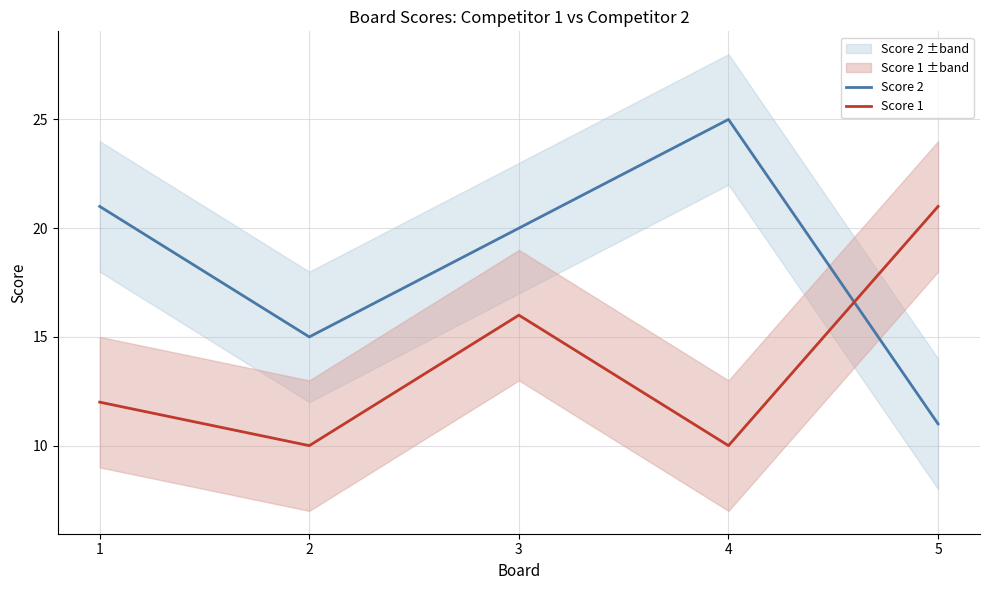

True or false: Score 1 and Score 2 cross at least once.

True